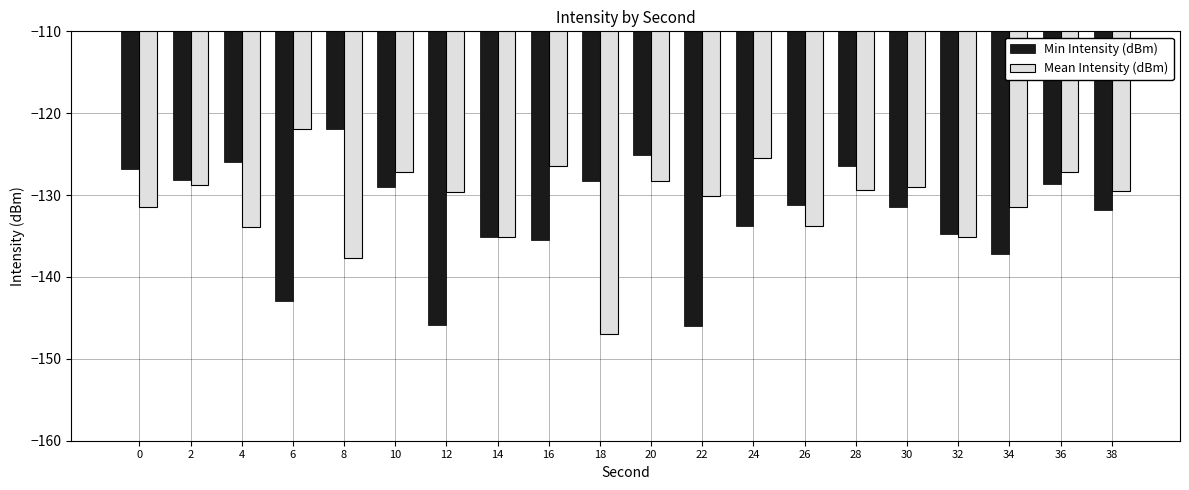

What is the difference between the Min Intensity (dBm) values at 8 and 18?

6.4